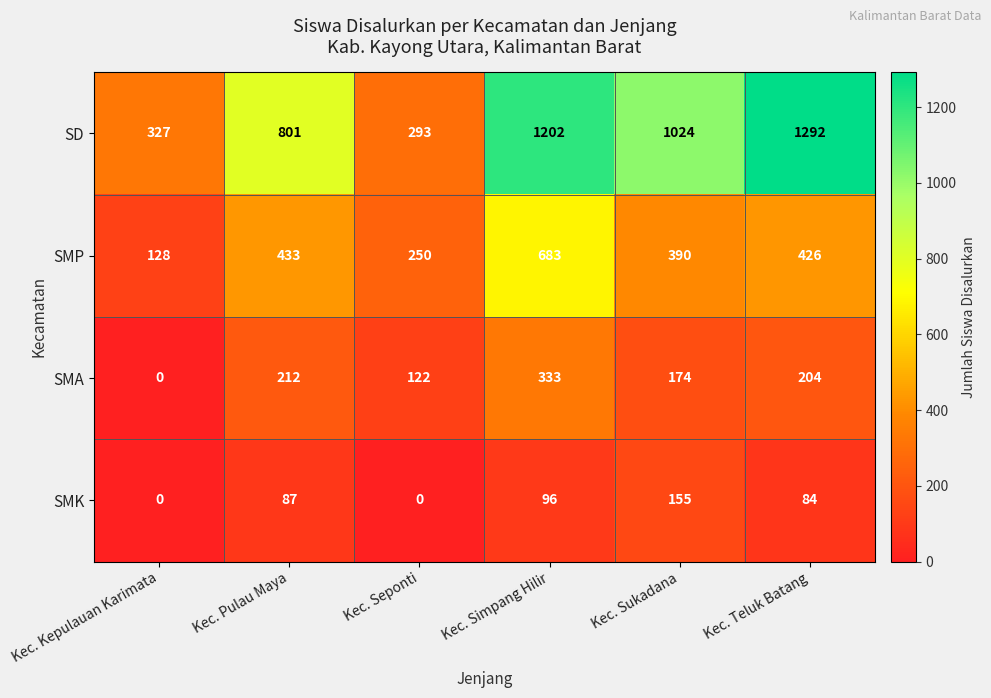

Rank the series by their maximum value, from highest to lowest.

SD, SMP, SMA, SMK